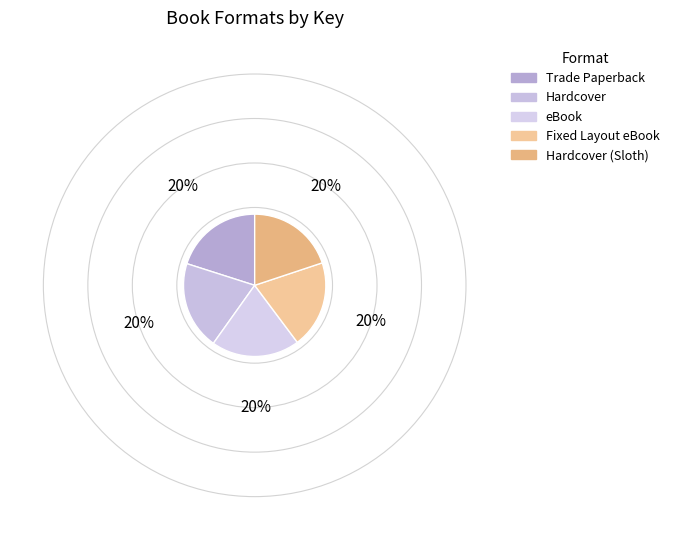

How many segments does this pie chart have?

5